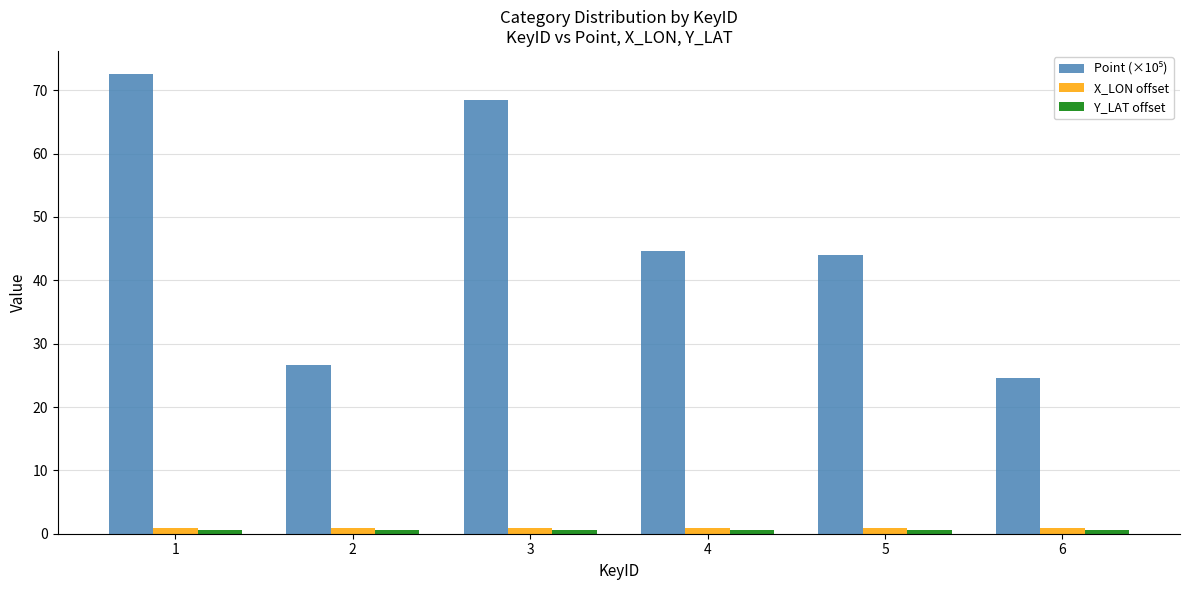

Is it true that X_LON offset equals 0.9 at 6?

True